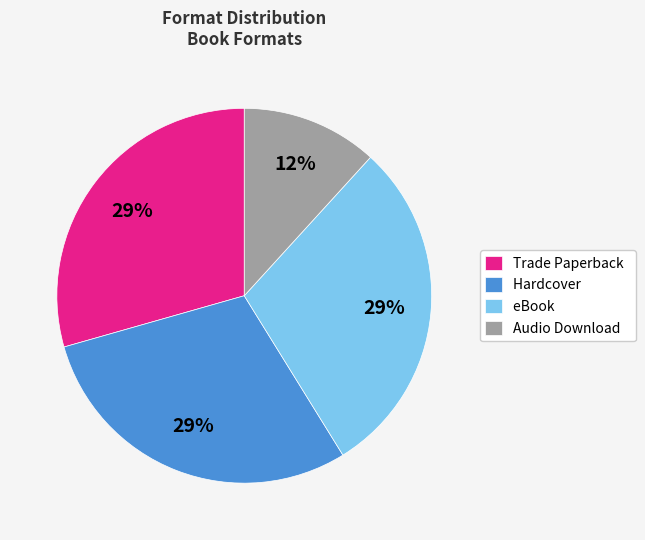

Between Audio Download and Trade Paperback, which is larger?

Trade Paperback